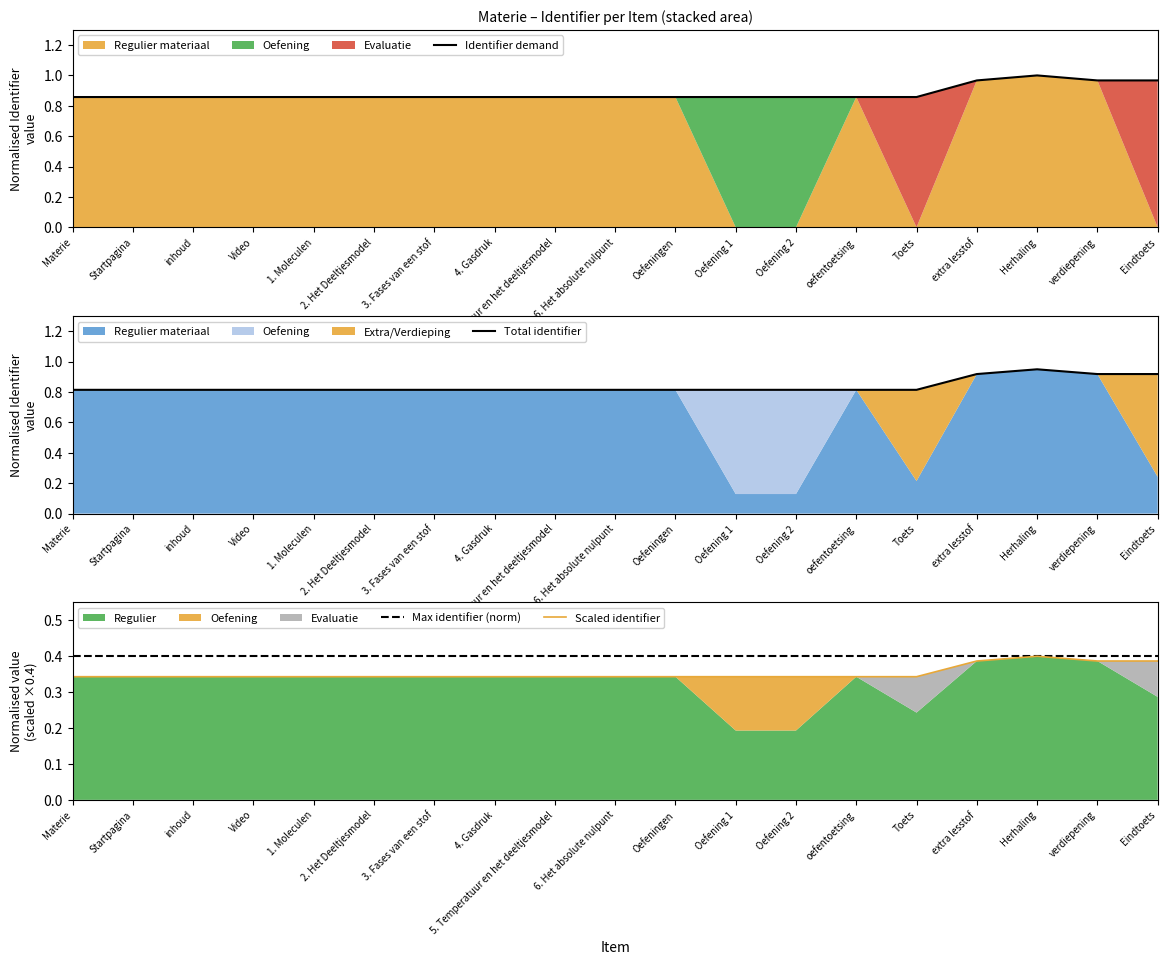

Reading left to right, list all the values displayed in this chart.

Identifier demand: Materie=0.9	Startpagina=0.9	inhoud=0.9	Video=0.9	1. Moleculen=0.9	2. Het Deeltjesmodel=0.9	3. Fases van een stof=0.9	4. Gasdruk=0.9	5. Temperatuur en het deeltjesmodel=0.9	6. Het absolute nulpunt=0.9	Oefeningen=0.9	Oefening 1=0.9	Oefening 2=0.9	oefentoetsing=0.9	Toets=0.9	extra lesstof=1.0	Herhaling=1.0	verdiepening=1.0	Eindtoets=1.0
Total identifier: Materie=0.8	Startpagina=0.8	inhoud=0.8	Video=0.8	1. Moleculen=0.8	2. Het Deeltjesmodel=0.8	3. Fases van een stof=0.8	4. Gasdruk=0.8	5. Temperatuur en het deeltjesmodel=0.8	6. Het absolute nulpunt=0.8	Oefeningen=0.8	Oefening 1=0.8	Oefening 2=0.8	oefentoetsing=0.8	Toets=0.8	extra lesstof=0.9	Herhaling=0.9	verdiepening=0.9	Eindtoets=0.9
Max identifier (norm): Materie=0.4	Startpagina=0.4	inhoud=0.4	Video=0.4	1. Moleculen=0.4	2. Het Deeltjesmodel=0.4	3. Fases van een stof=0.4	4. Gasdruk=0.4	5. Temperatuur en het deeltjesmodel=0.4	6. Het absolute nulpunt=0.4	Oefeningen=0.4	Oefening 1=0.4	Oefening 2=0.4	oefentoetsing=0.4	Toets=0.4	extra lesstof=0.4	Herhaling=0.4	verdiepening=0.4	Eindtoets=0.4
Scaled identifier: Materie=0.3	Startpagina=0.3	inhoud=0.3	Video=0.3	1. Moleculen=0.3	2. Het Deeltjesmodel=0.3	3. Fases van een stof=0.3	4. Gasdruk=0.3	5. Temperatuur en het deeltjesmodel=0.3	6. Het absolute nulpunt=0.3	Oefeningen=0.3	Oefening 1=0.3	Oefening 2=0.3	oefentoetsing=0.3	Toets=0.3	extra lesstof=0.4	Herhaling=0.4	verdiepening=0.4	Eindtoets=0.4